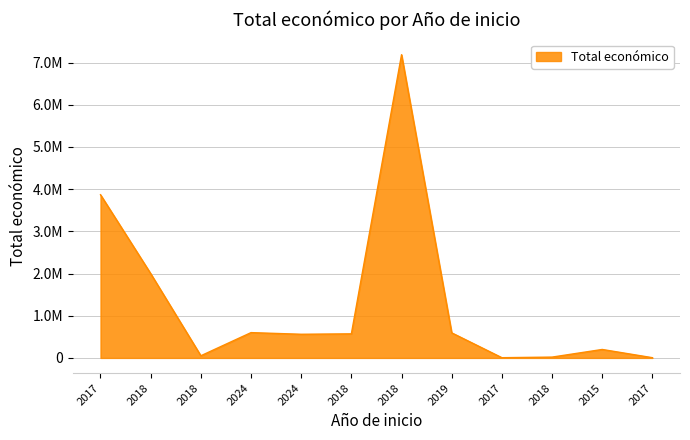

What is the label of the 2nd point from the left?

2018